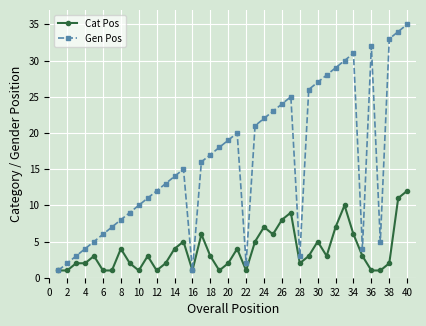

Which series has the largest total across all categories?

Gen Pos